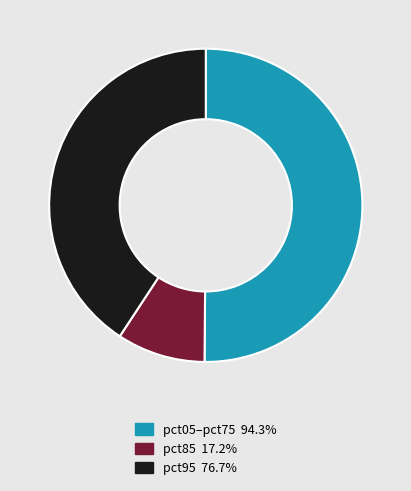

Does pct95 76.7% account for over 50% of the chart?

No